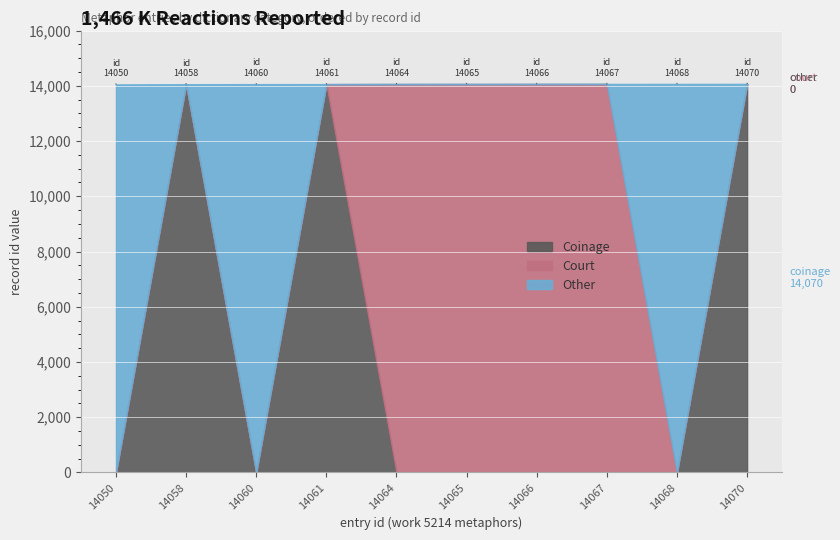

How many times do Coinage and Other cross each other?

4